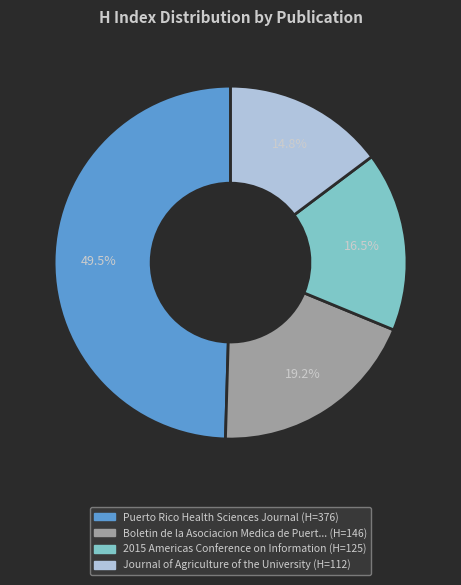

Is there any slice that represents more than half of the pie?

No